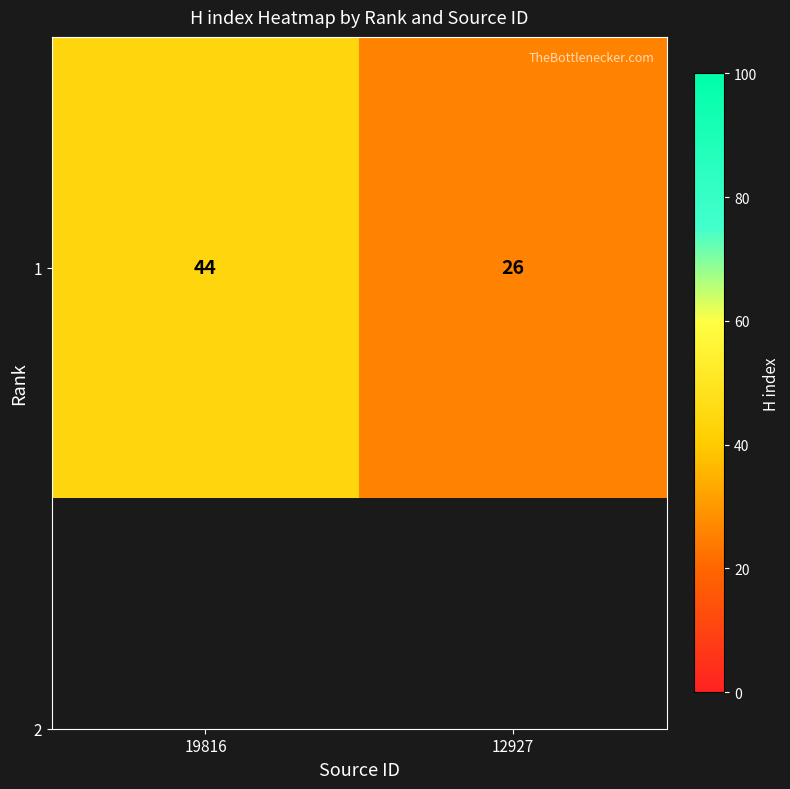

True or false: the data shows 44 at 19816.

True